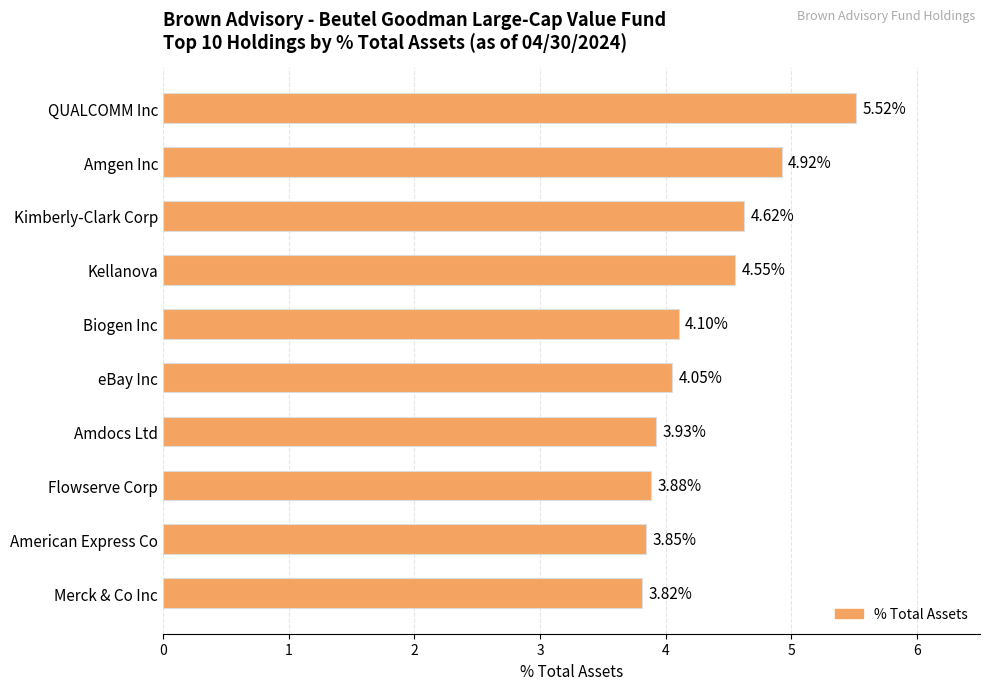

Approximately how many times larger is the value at eBay Inc compared to American Express Co?

1.1